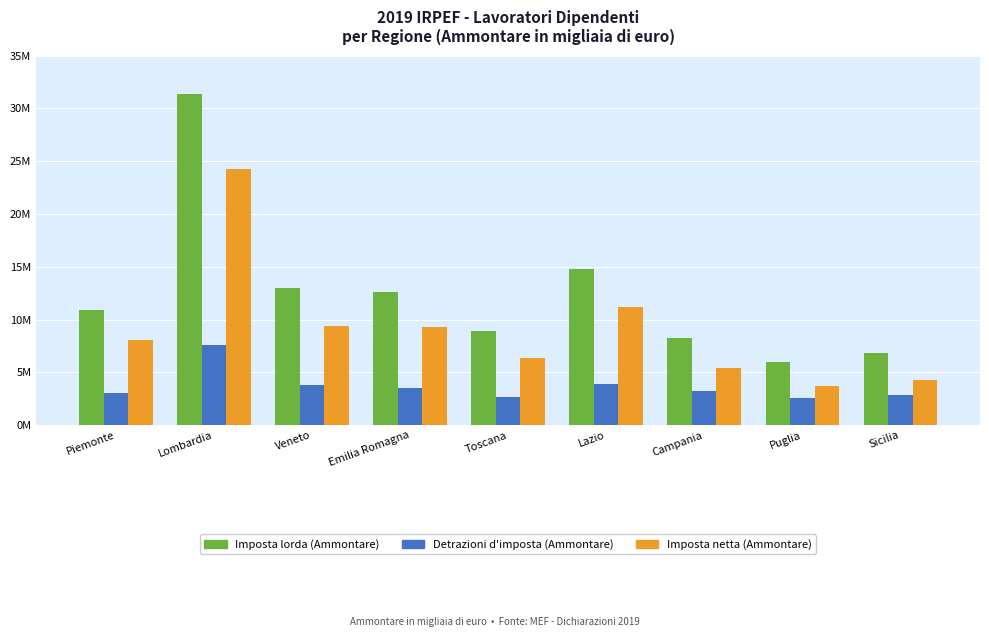

What is the highest value of the Imposta lorda (Ammontare) series?

31375869